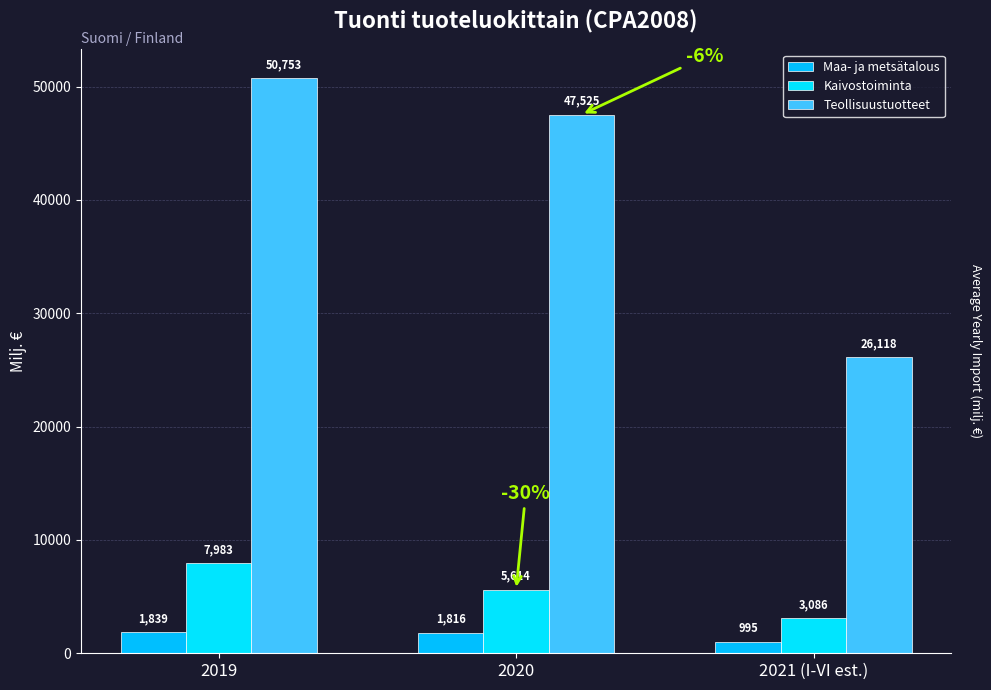

Does the chart contain any negative values?

No